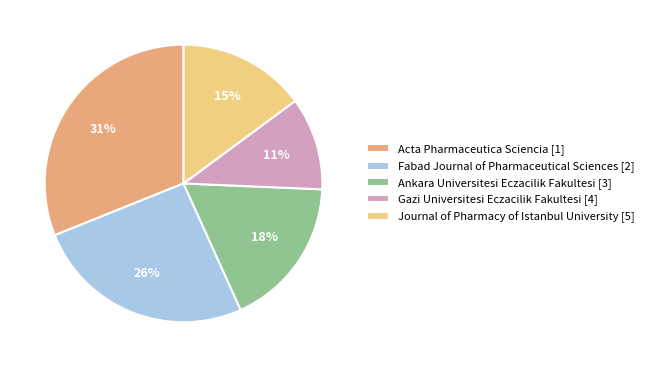

Is there any slice that represents more than half of the pie?

No